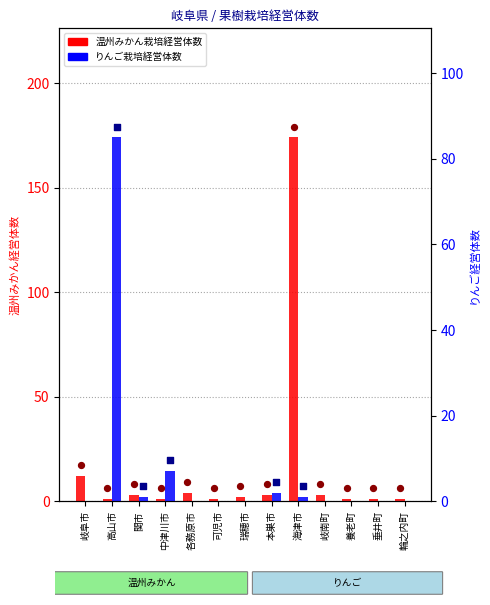

Which series reaches the minimum Y coordinate?

りんご栽培経営体数